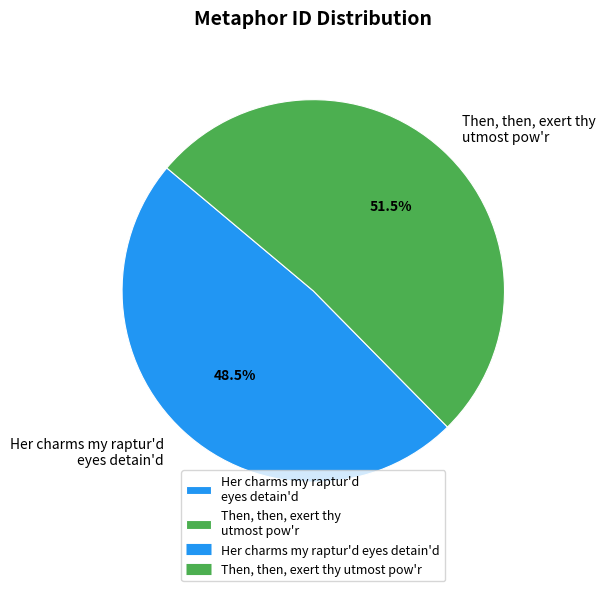

Which has a higher value, Then, then, exert thy utmost pow'r or Her charms my raptur'd eyes detain'd?

Then, then, exert thy utmost pow'r